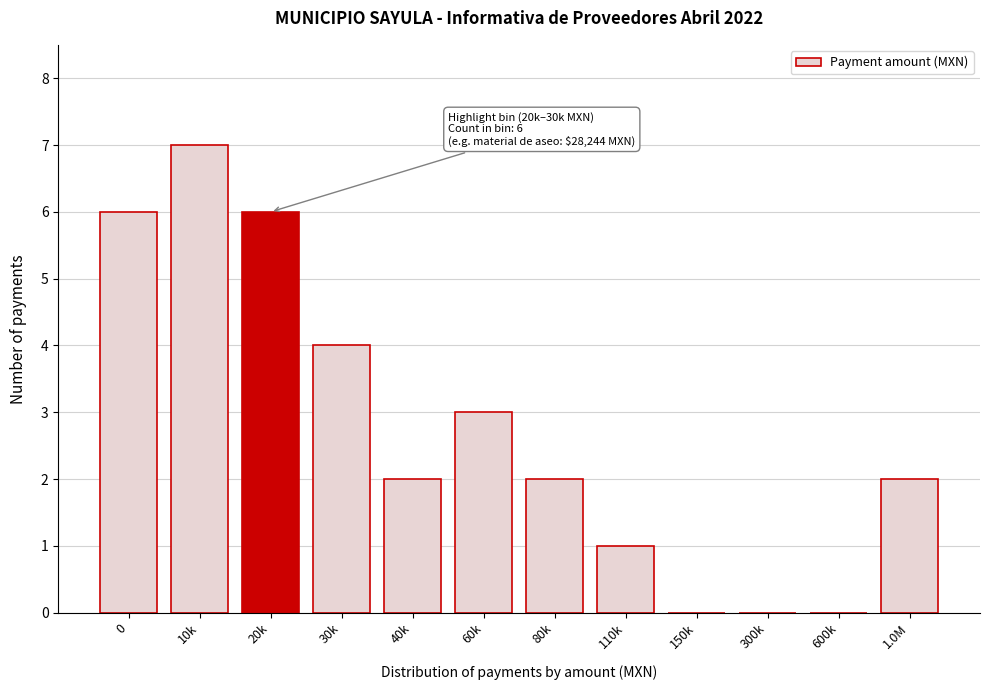

Reading right to left, list all the values displayed in this chart.

1.0M=2	600k=0	300k=0	150k=0	110k=1	80k=2	60k=3	40k=2	30k=4	20k=6	10k=7	0=6